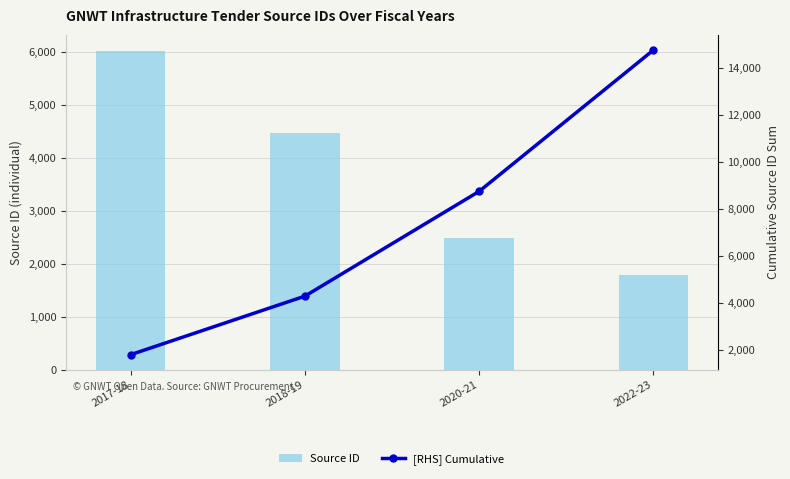

How many values in the Source ID series are below 4466?

2